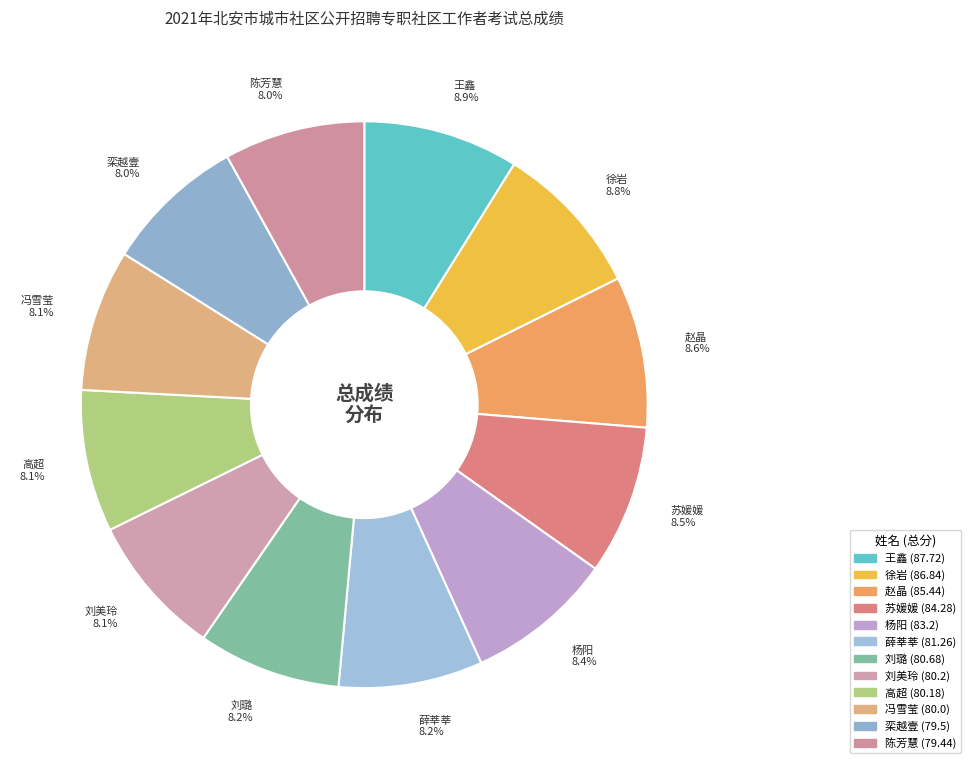

How many slices are in this pie chart?

12